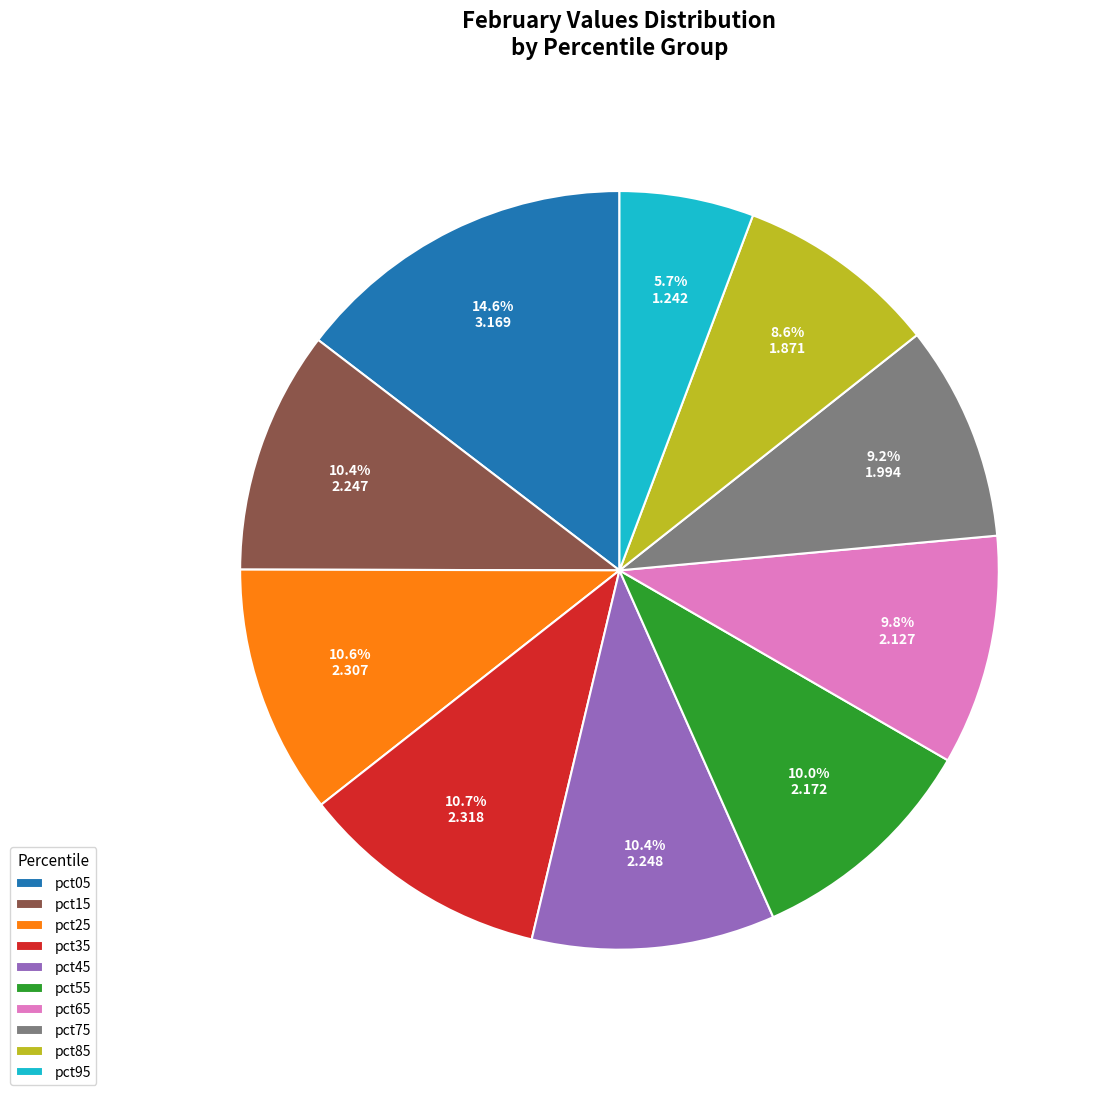

Is the sum of pct65 and pct45 greater than half?

No